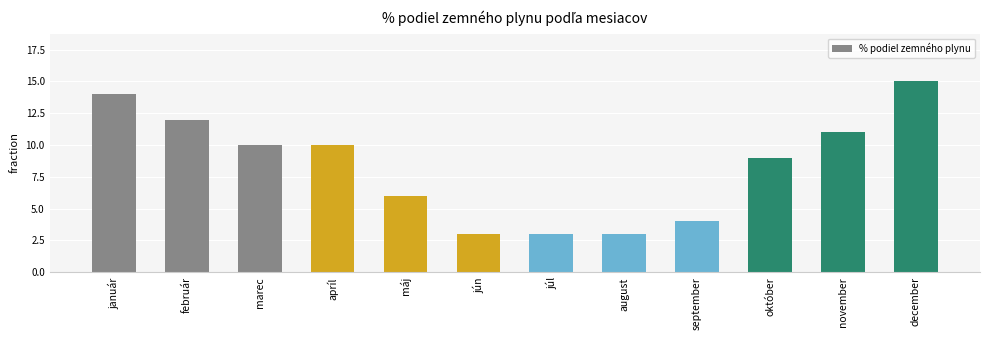

Where does the data first go above 10?

január